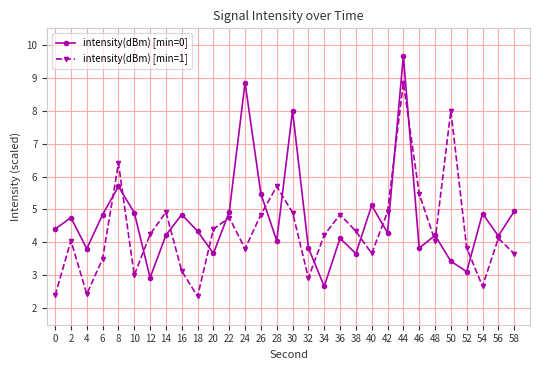

What is the average value of the intensity(dBm) [min=0] series?

4.7